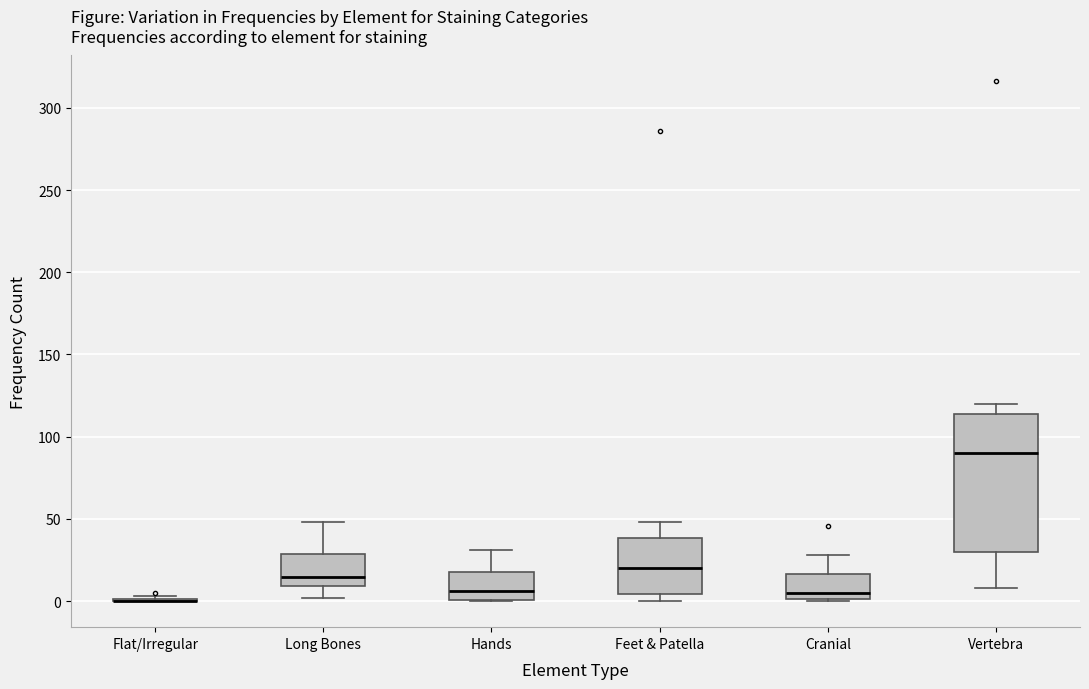

Comparing the boxes themselves (not the whiskers), which one is the tallest?

Vertebra